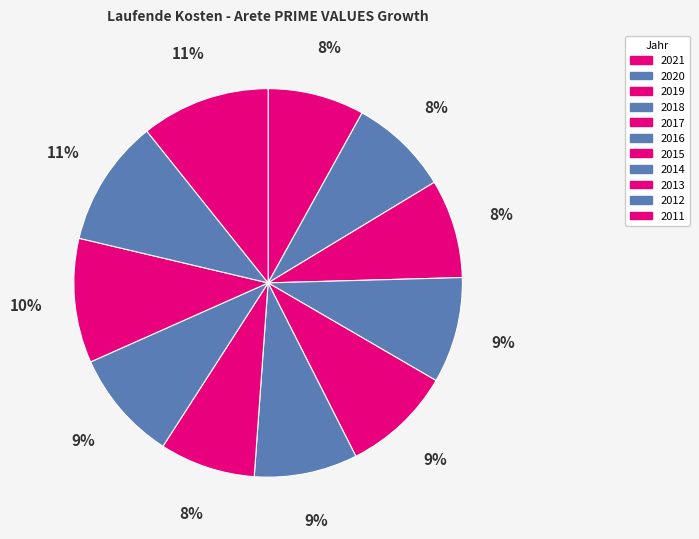

Count the number of slices in the pie.

11